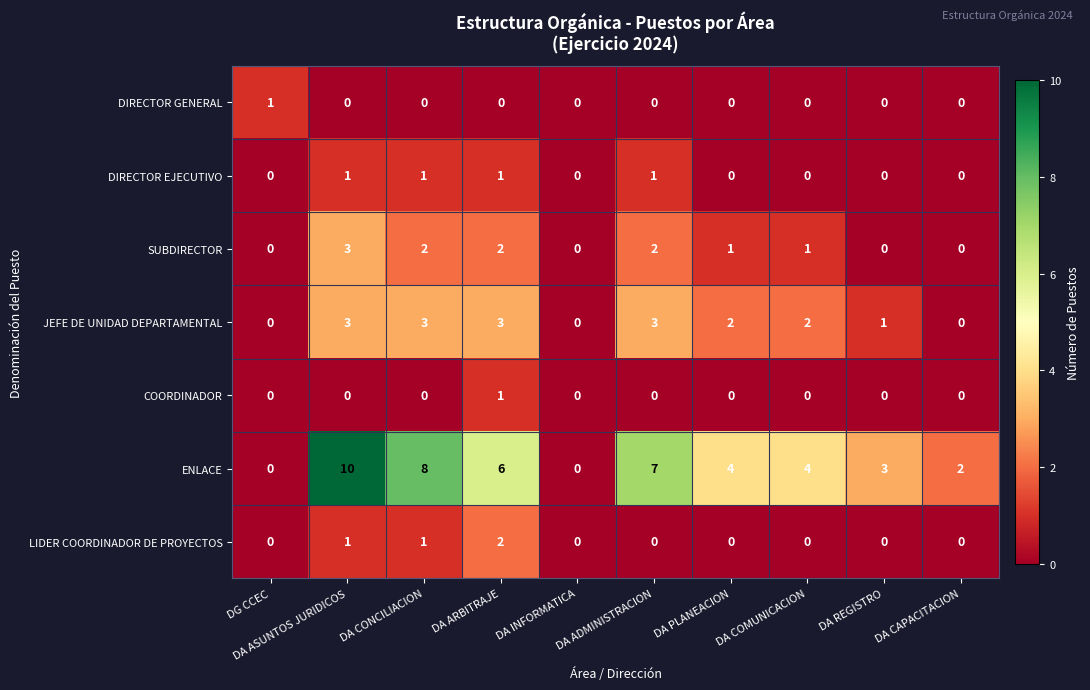

At which category is the sum across all series the highest?

DA ASUNTOS JURIDICOS